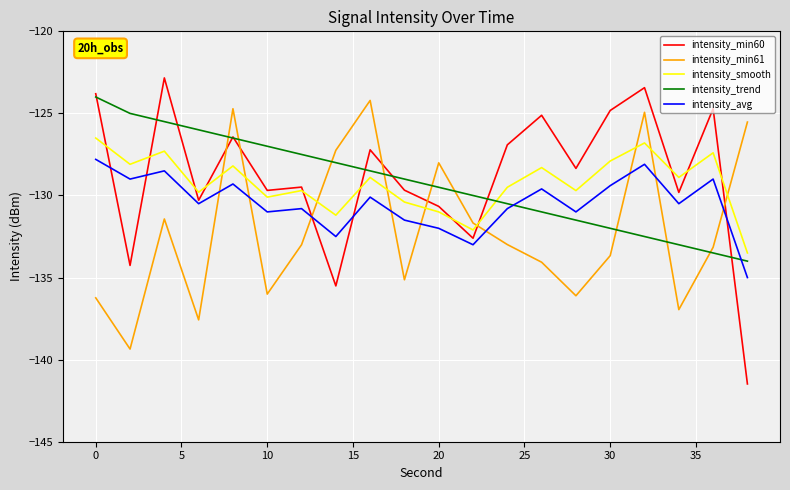

What is the greatest value displayed?

-122.8